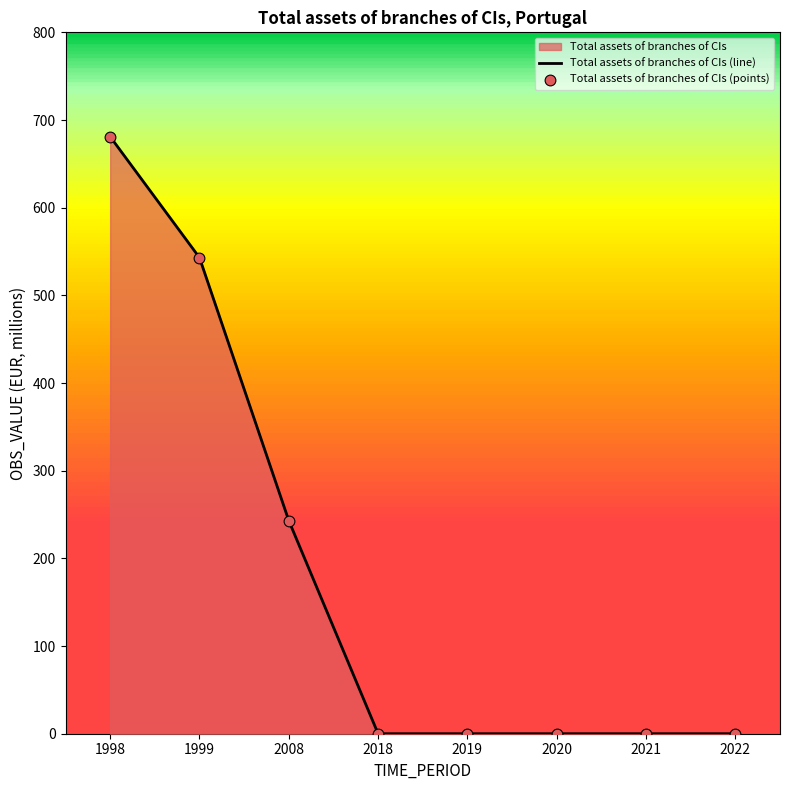

Which series reaches the maximum Y coordinate?

Total assets of branches of CIs (line)